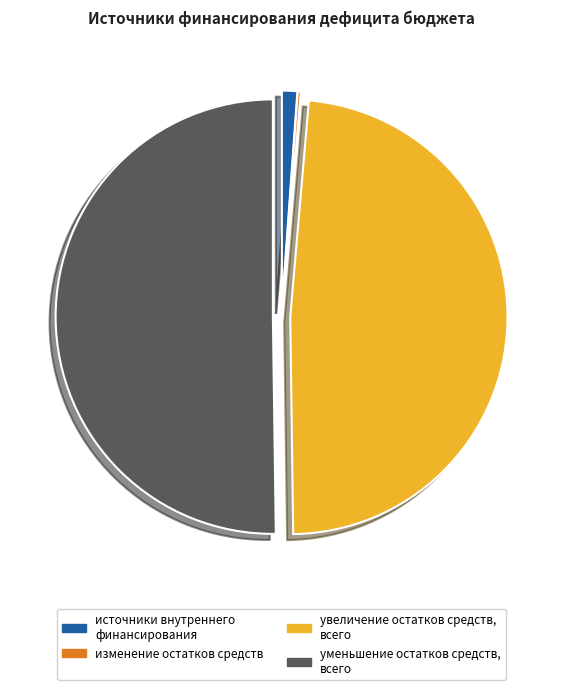

Which category has the smallest portion of the pie?

изменение остатков средств